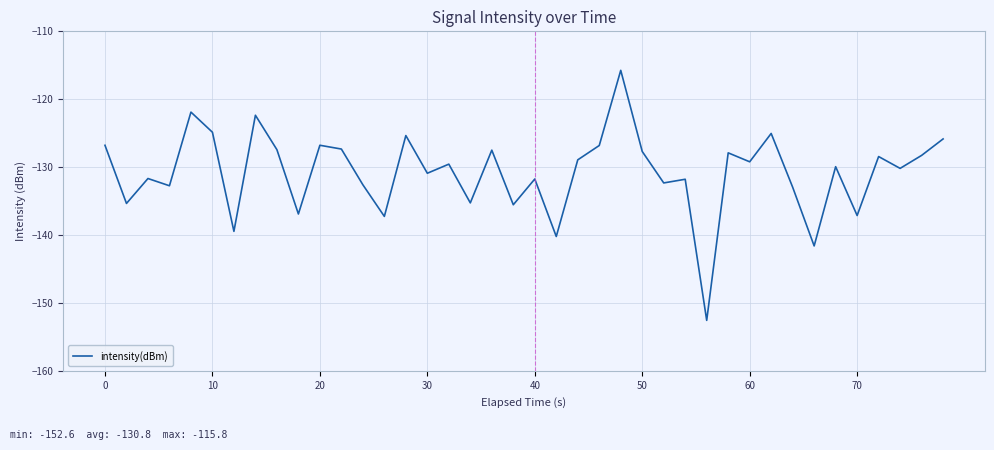

What is the greatest value displayed?

-115.8